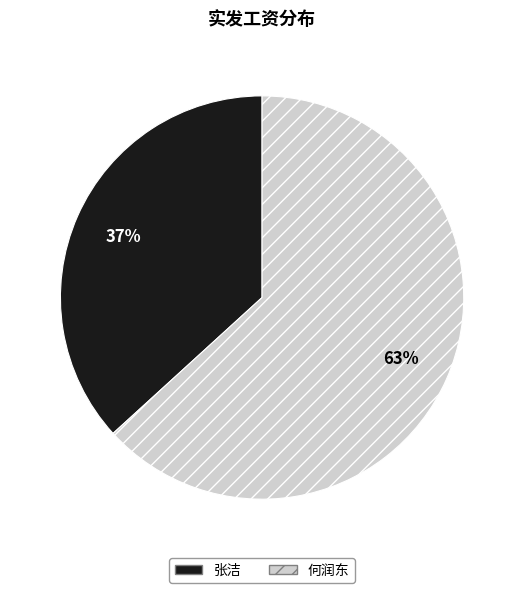

To the nearest percent, what is the difference between the 张洁 and 何润东 slice percentages?

26%